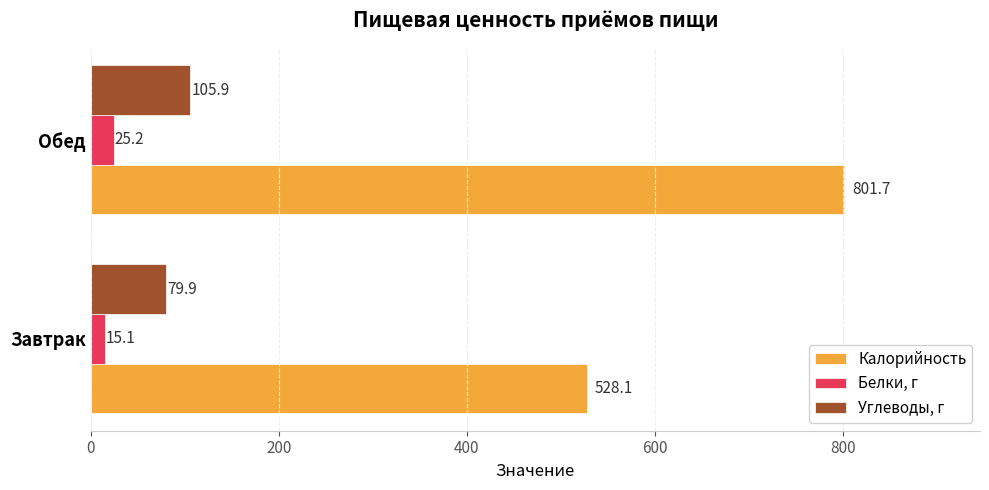

What is the total value across all series at Завтрак?

623.1